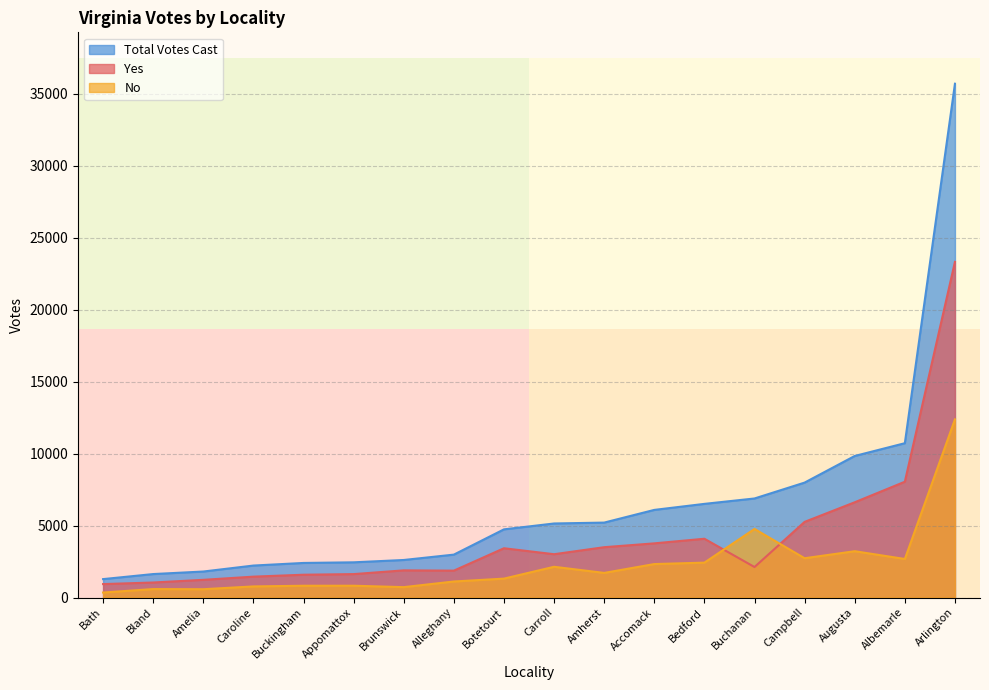

What is the minimum value for No?

346